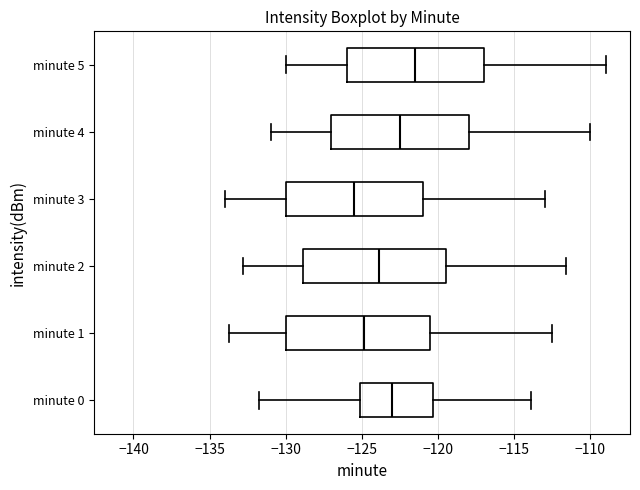

Reading bottom to top, read every box against the x-axis: the position of its median line, the range the box covers, and the ends of its whiskers. The values are not printed on the chart, so give them approximately, as read against the axis.

minute 0: median -123.0, box -125.0 to -120.5, whiskers -132.0 to -114.0
minute 1: median -125.0, box -130.0 to -120.5, whiskers -134.0 to -112.5
minute 2: median -124.0, box -129.0 to -119.5, whiskers -133.0 to -111.5
minute 3: median -125.5, box -130.0 to -121.0, whiskers -134.0 to -113.0
minute 4: median -122.5, box -127.0 to -118.0, whiskers -131.0 to -110.0
minute 5: median -121.5, box -126.0 to -117.0, whiskers -130.0 to -109.0